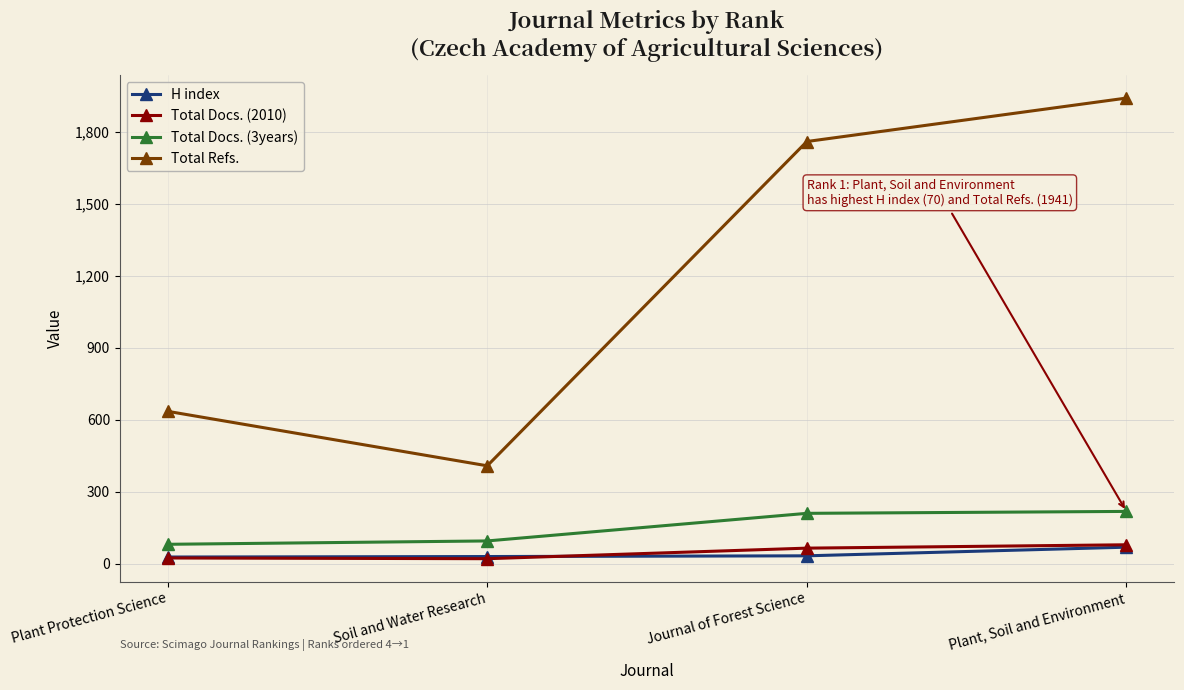

How many lines are shown in the chart?

4